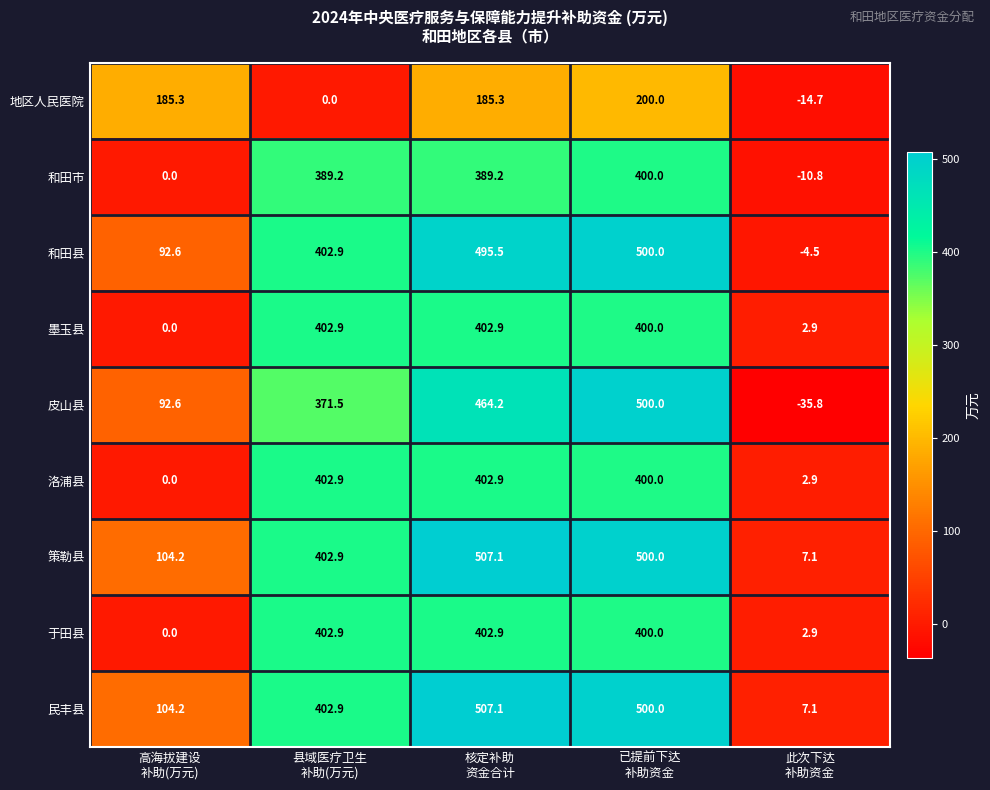

How many distinct data groups are displayed?

9